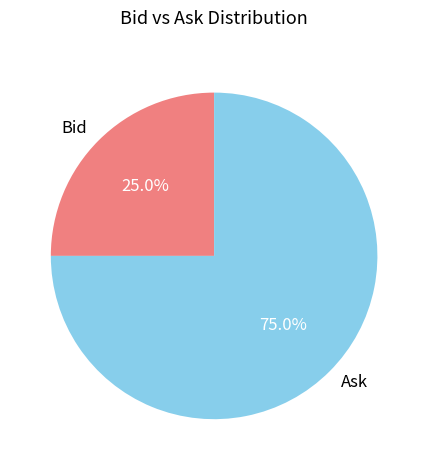

What portion of the pie excludes Ask?

25.0%